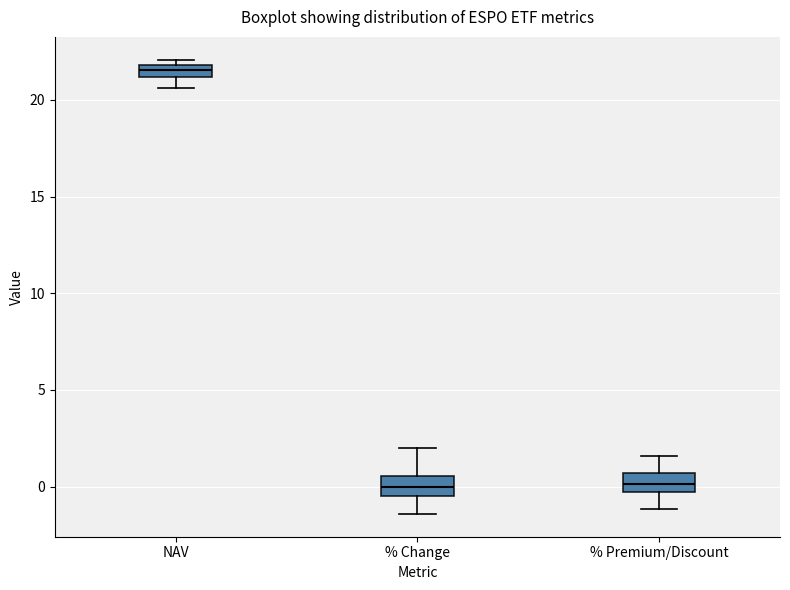

Where does the lower whisker of the box for % Change end on the y-axis? The values are not printed on the chart, so give them approximately, as read against the axis.

-1.5